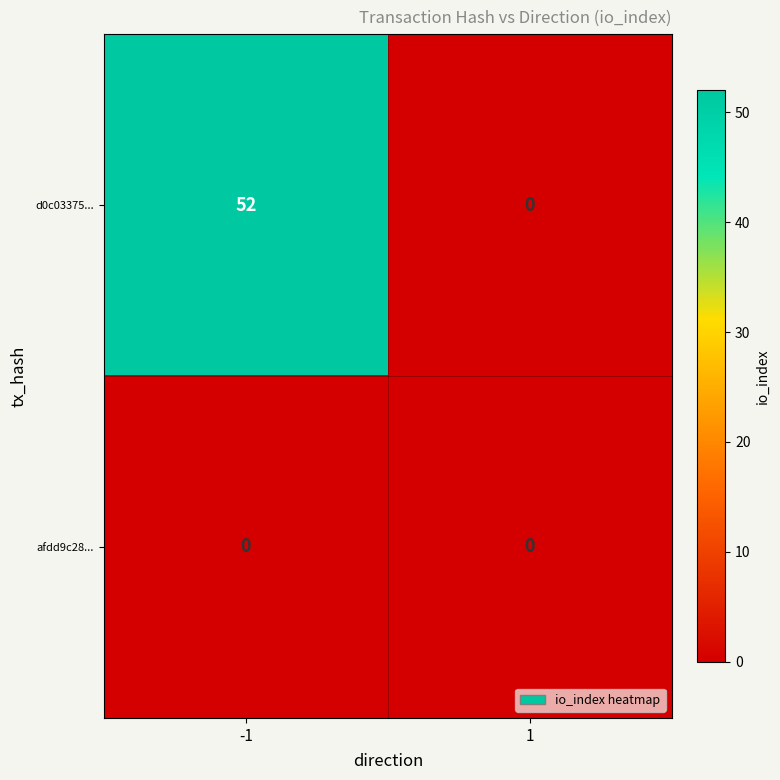

The afdd9c28... series shows 0 at -1. True or false?

True